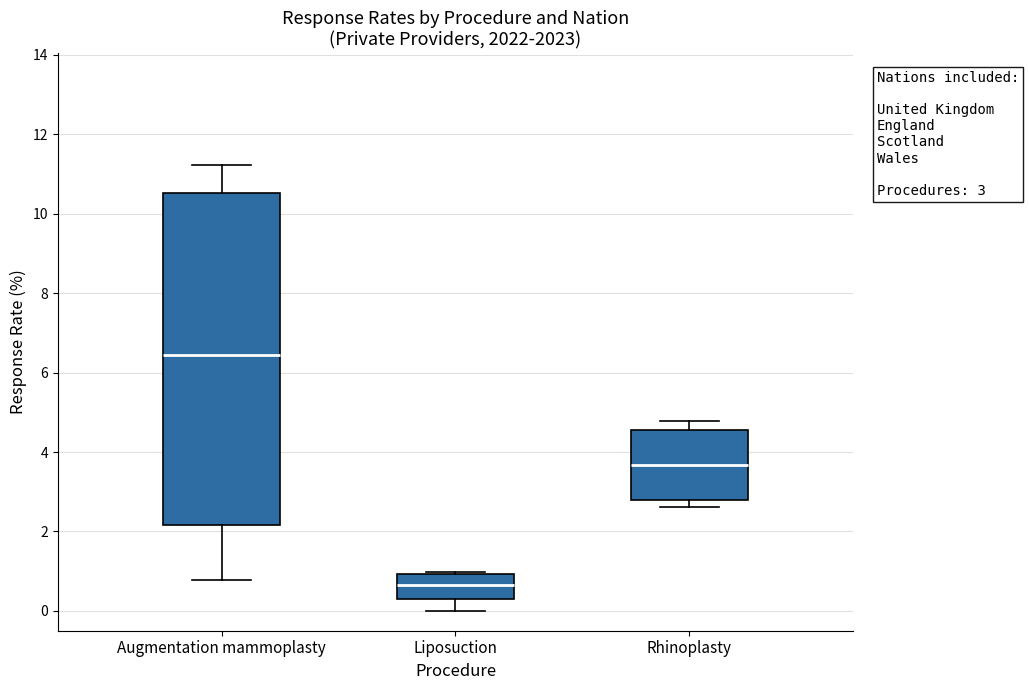

Comparing the boxes themselves (not the whiskers), which one is the tallest?

Augmentation mammoplasty